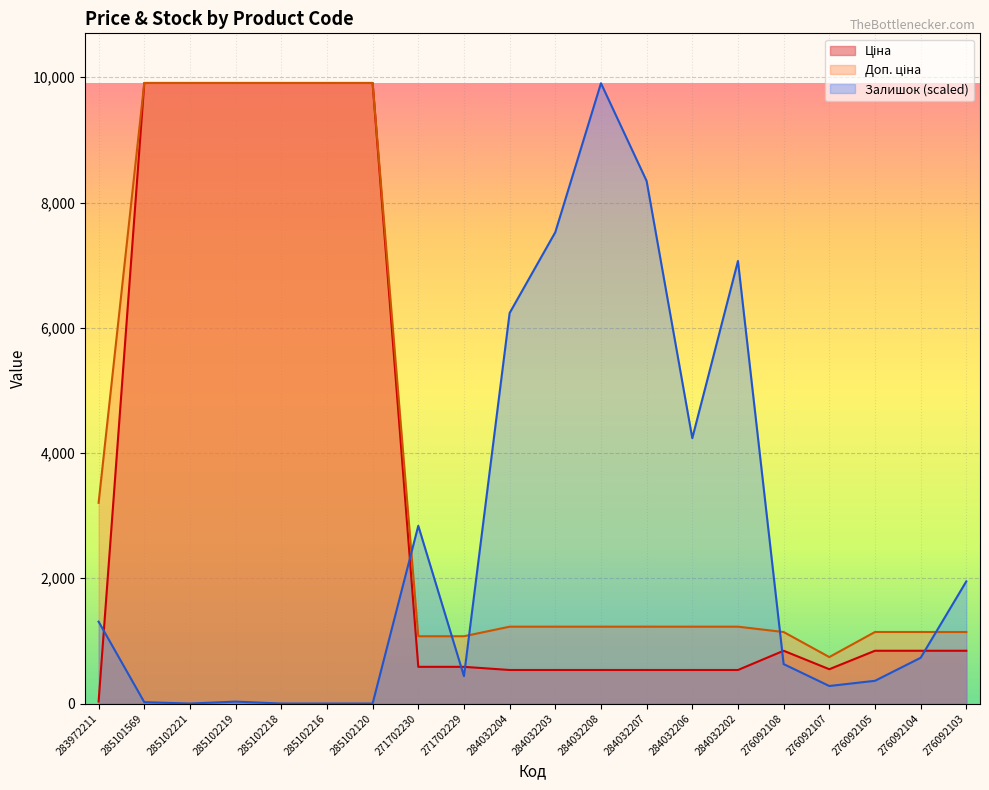

Rank the series at 276092108 from highest to lowest value.

Доп. ціна, Ціна, Залишок